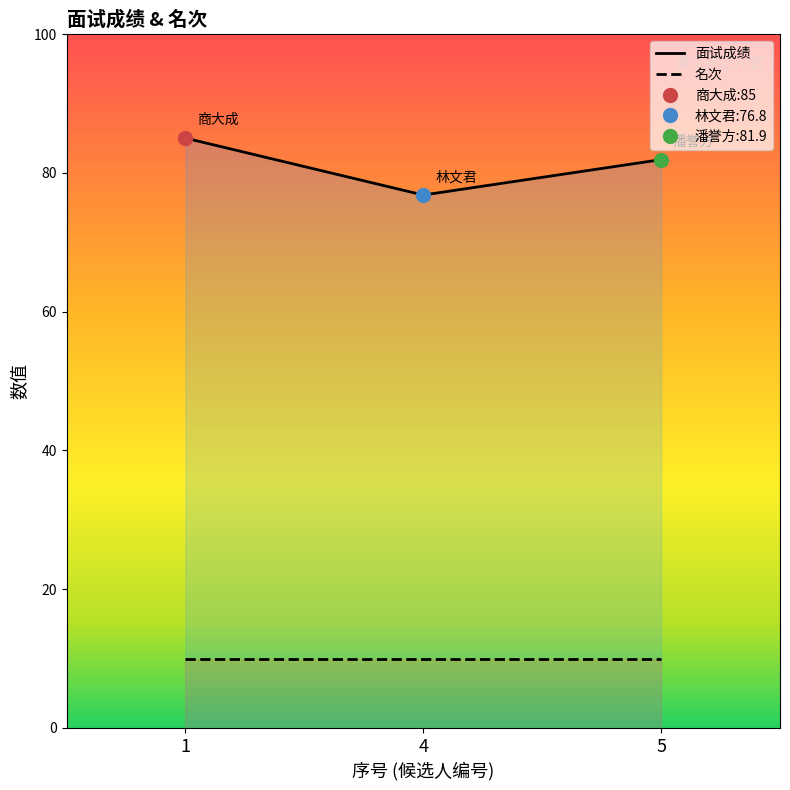

Rank the series by their average value, from highest to lowest.

面试成绩, 名次